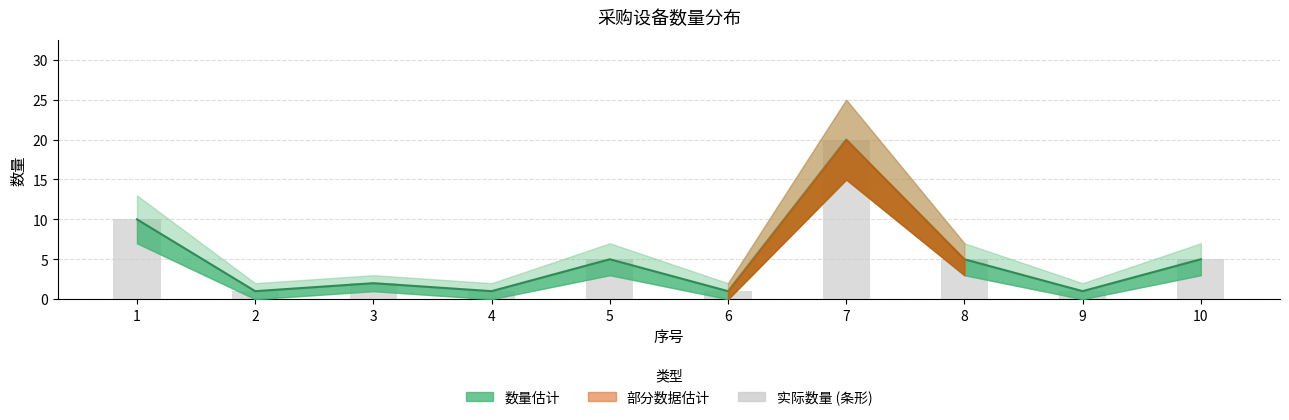

The chart shows a value of 1 at 2. True or false?

False